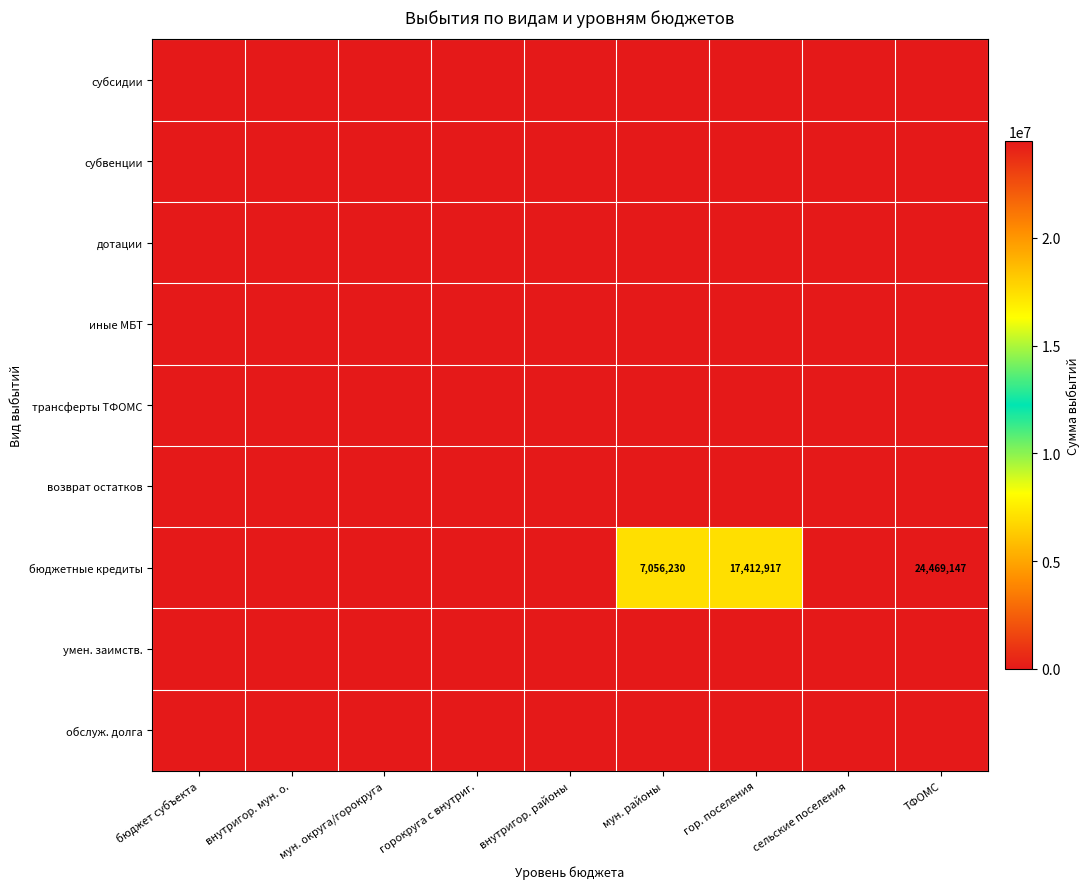

True or false: дотации has a value of 0.0 at ТФОМС.

True